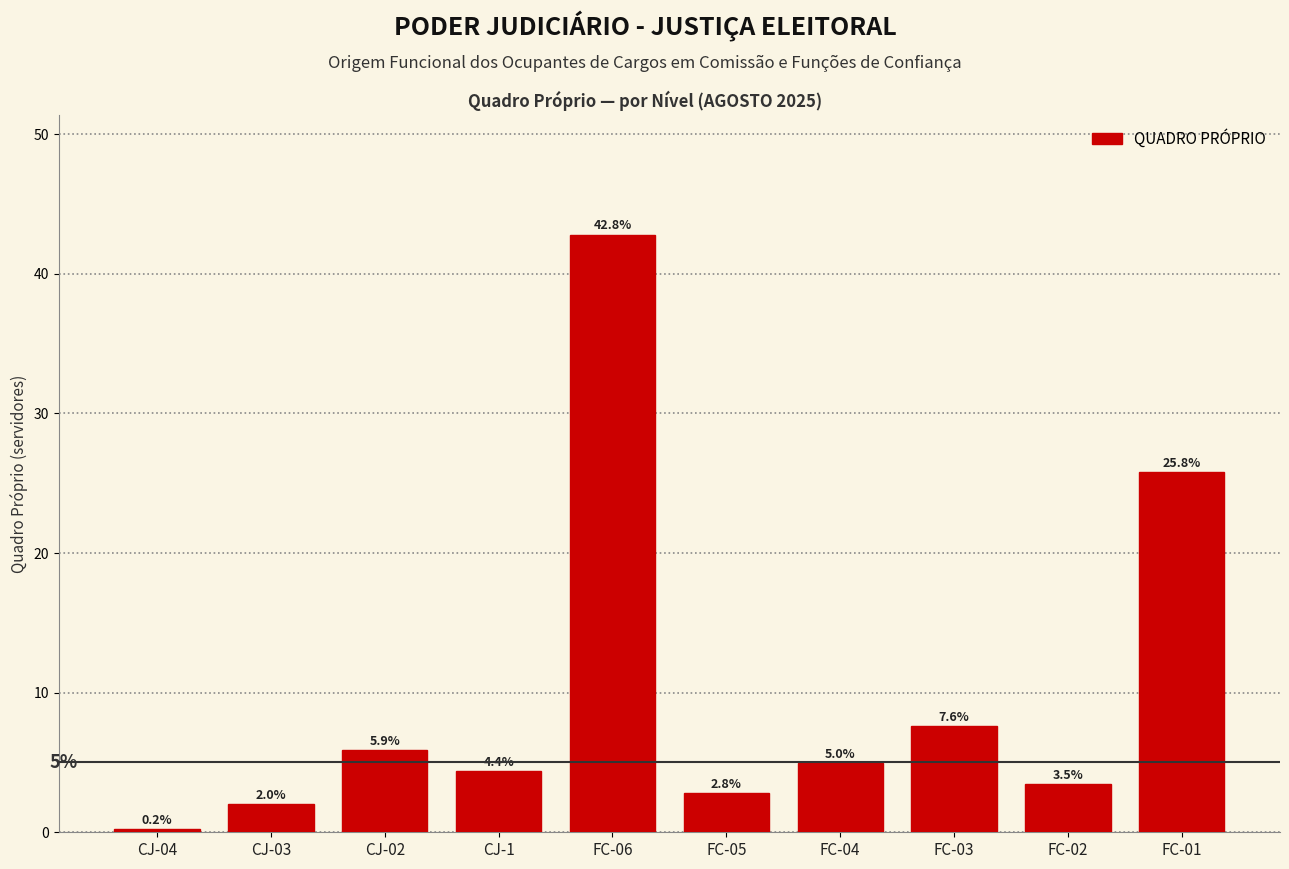

Reading left to right, extract all data points from this chart.

0.2	2.0	5.9	4.4	42.8	2.8	5.0	7.6	3.5	25.8